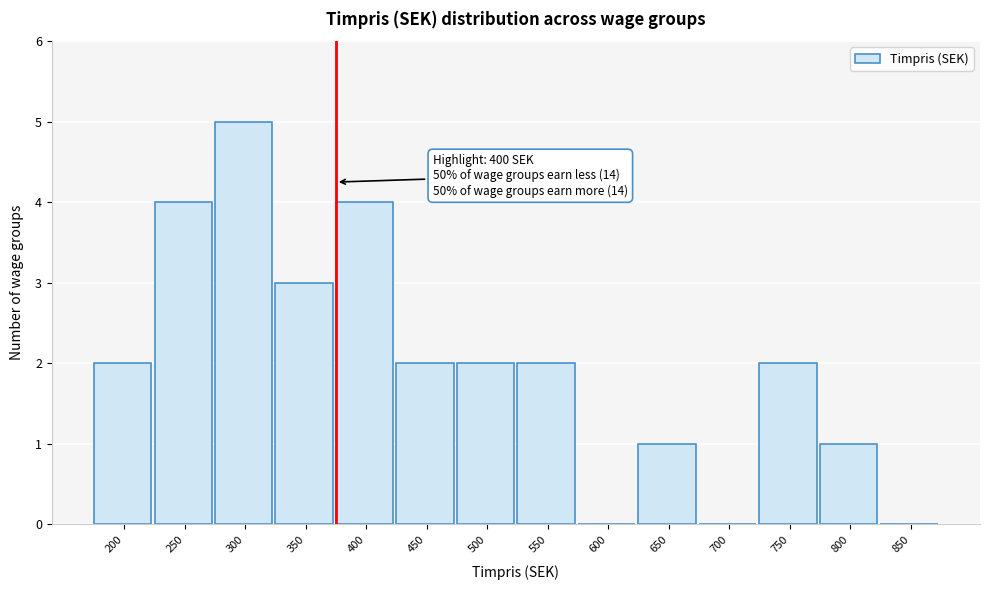

Reading right to left, extract all data points from this chart.

850=0	800=1	750=2	700=0	650=1	600=0	550=2	500=2	450=2	400=4	350=3	300=5	250=4	200=2